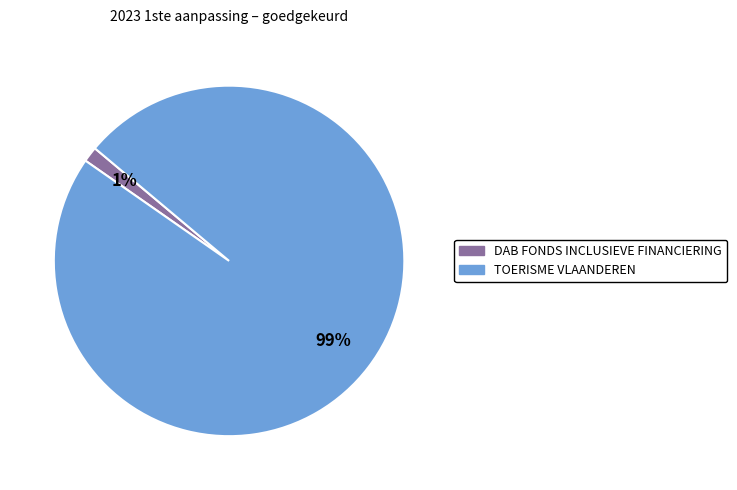

To the nearest percent, what portion does TOERISME VLAANDEREN represent?

99%